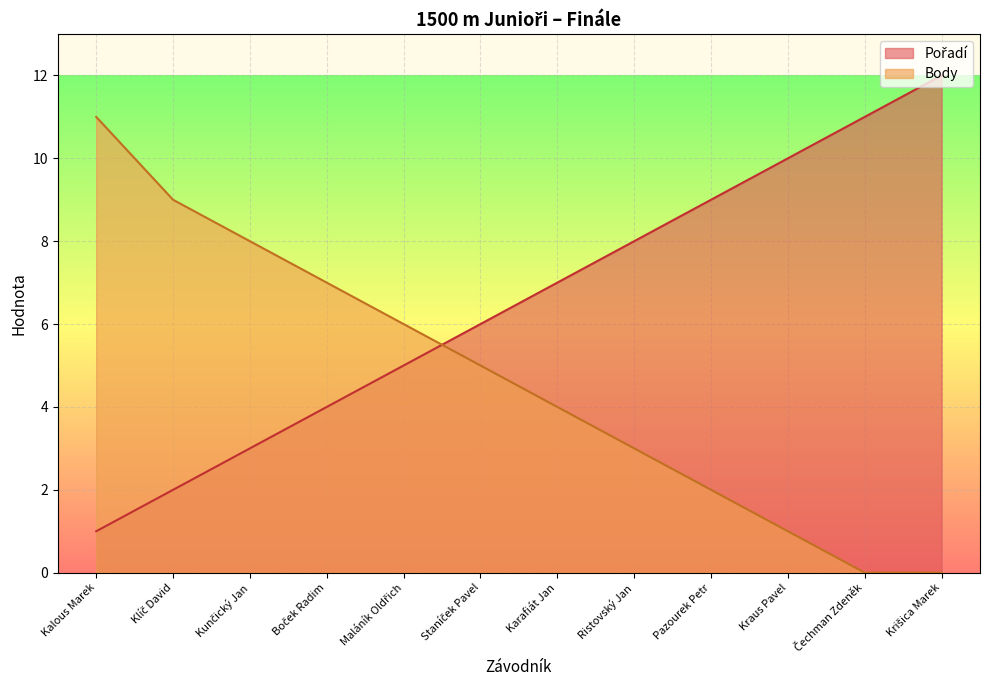

Which category has the lowest value across all series?

Čechman Zdeněk